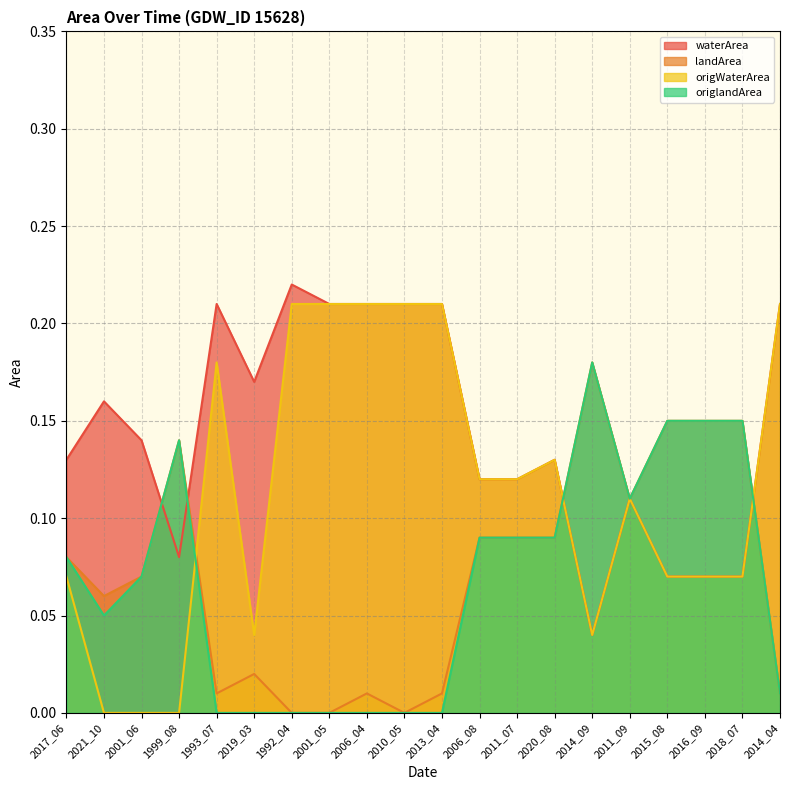

True or false: waterArea and origWaterArea intersect in this chart.

False